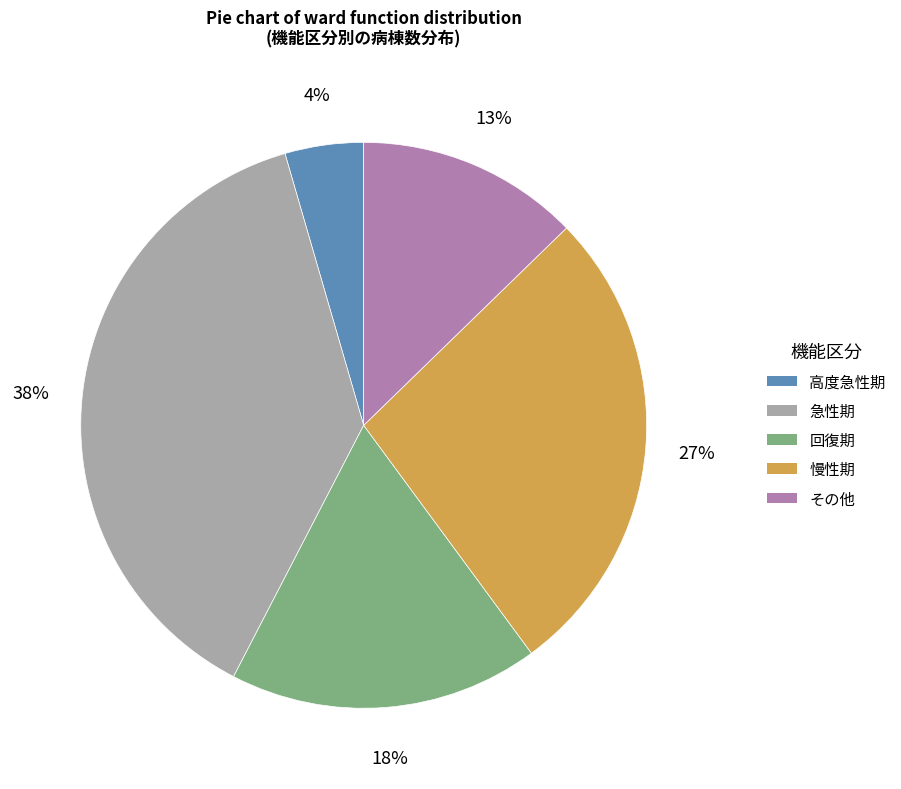

To the nearest percent, what is the combined percentage of 回復期 and 慢性期?

45%